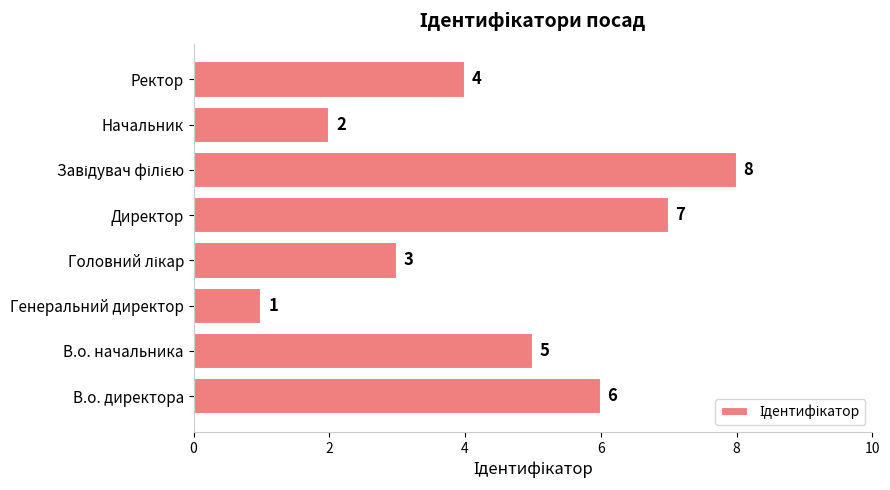

Count the values in the range 3 to 7.

5